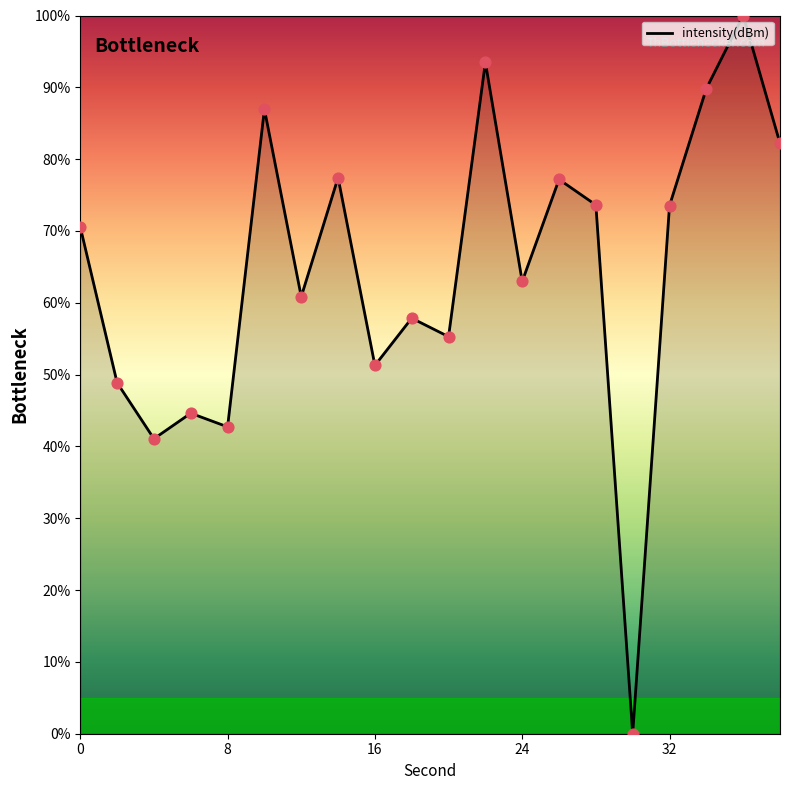

What is the difference between the maximum and minimum values?

100.0